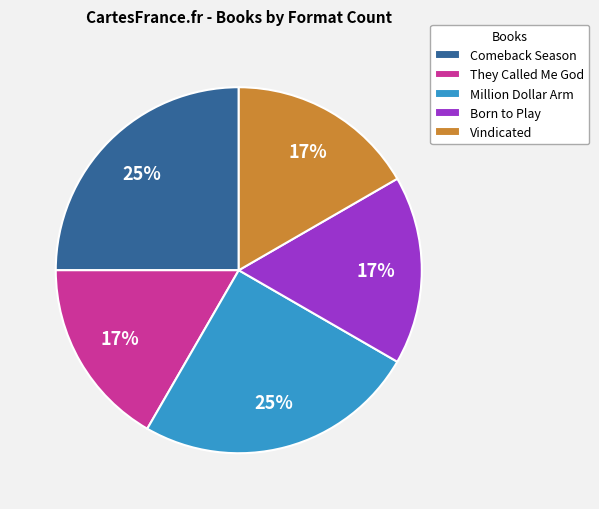

How many segments does this pie chart have?

5